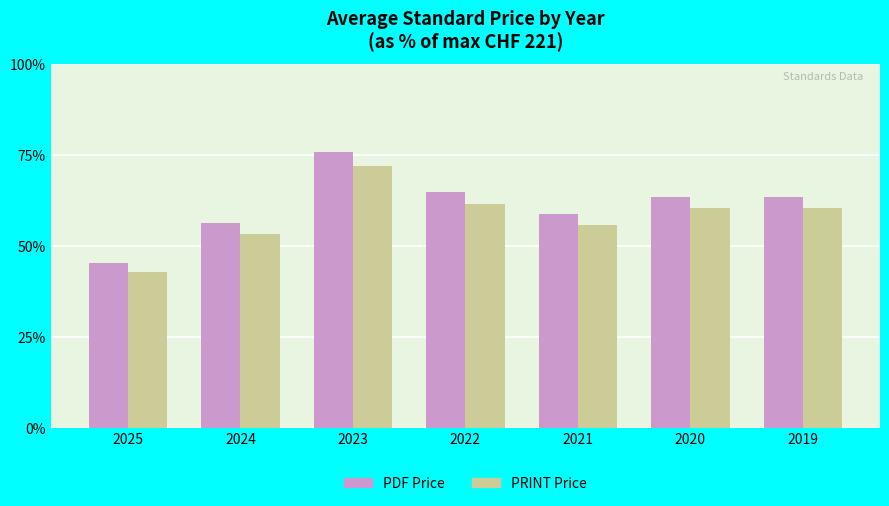

Are the bars horizontal?

No